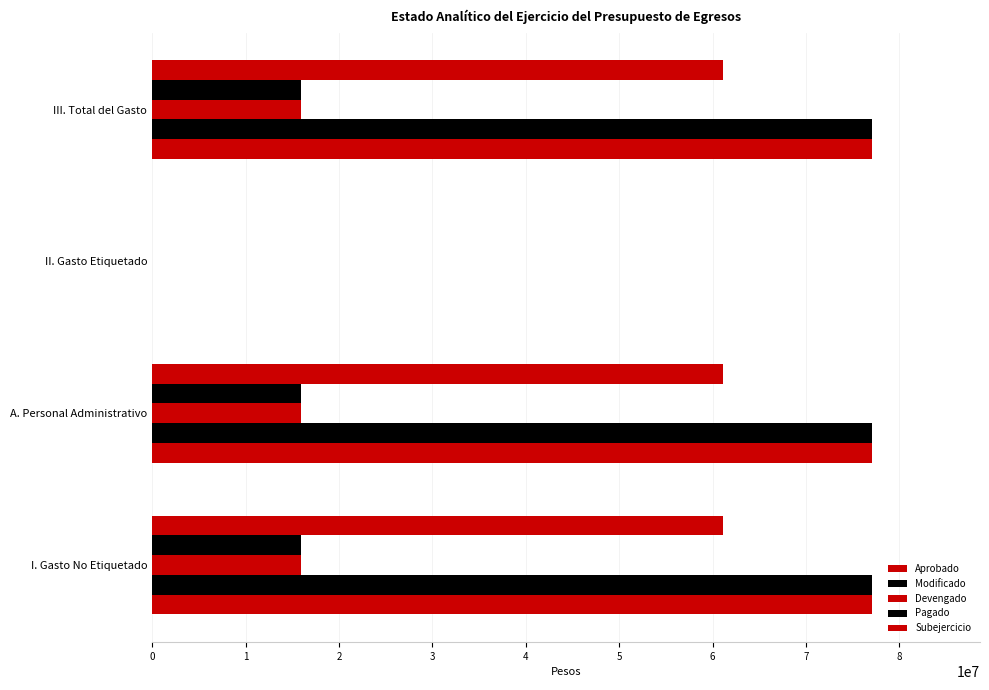

How many distinct data groups are displayed?

5